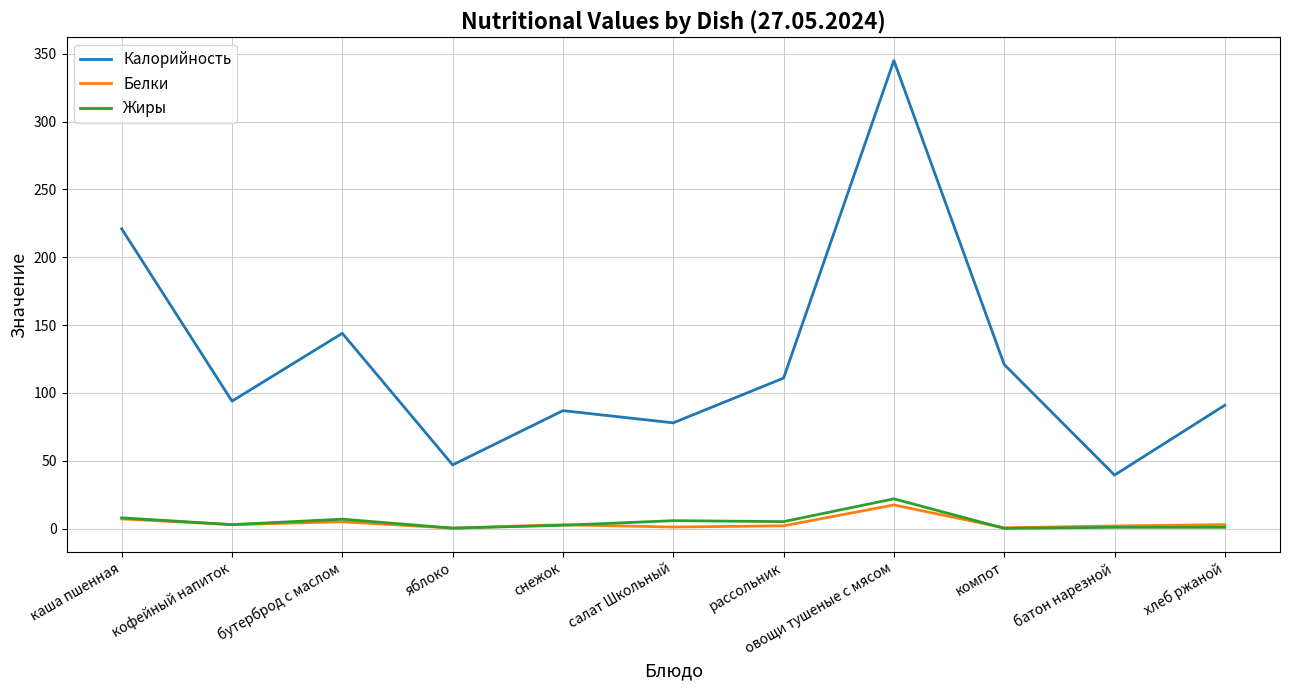

Where does the Жиры series first go above 3?

каша пшенная